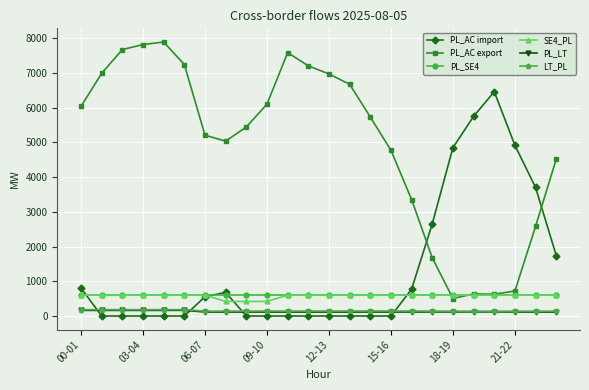

True or false: LT_PL and PL_AC import cross at least once.

True